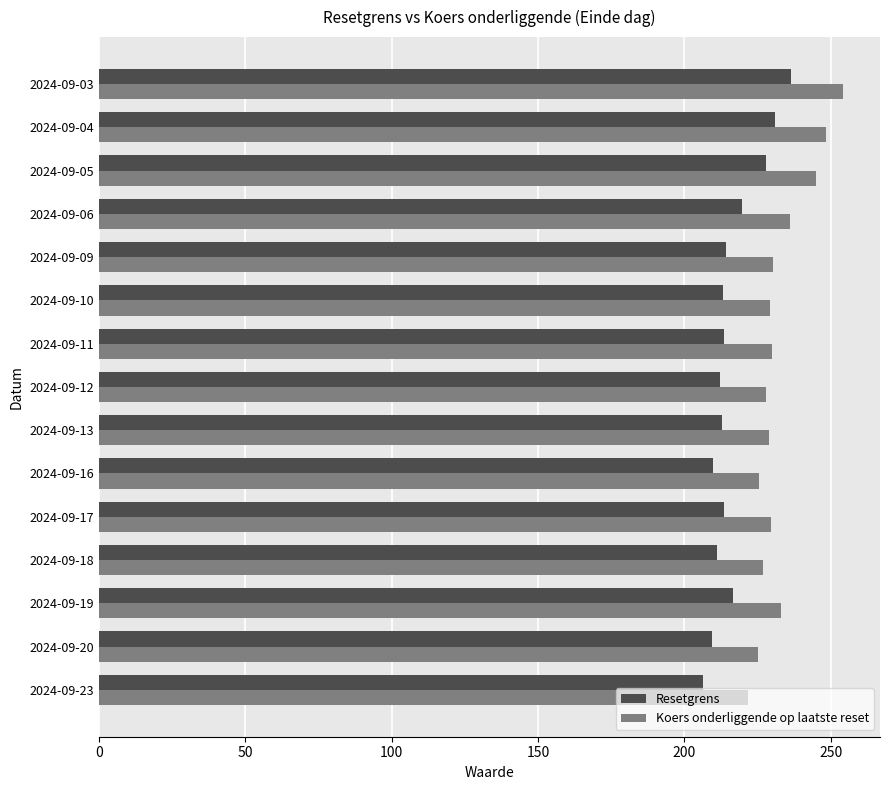

Rank the series by their average value, from lowest to highest.

Resetgrens, Koers onderliggende op laatste reset